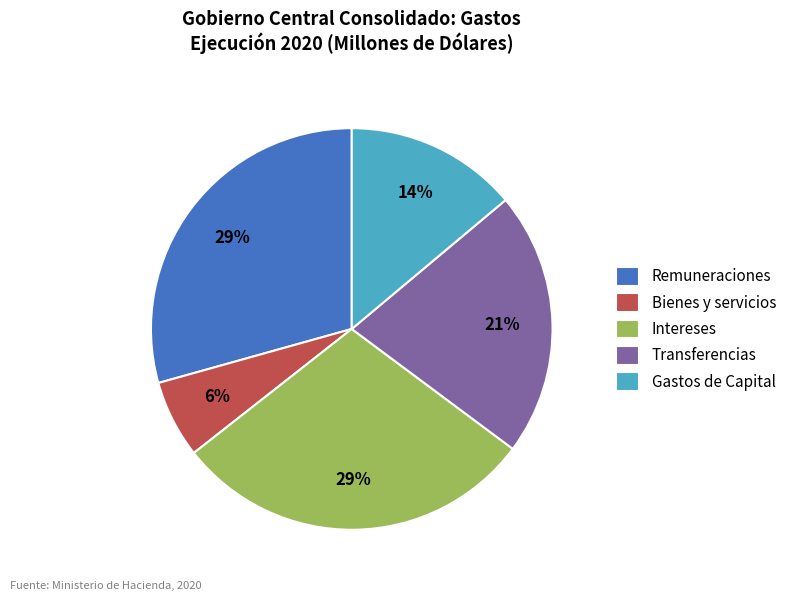

Which has a higher value, Gastos de Capital or Remuneraciones?

Remuneraciones